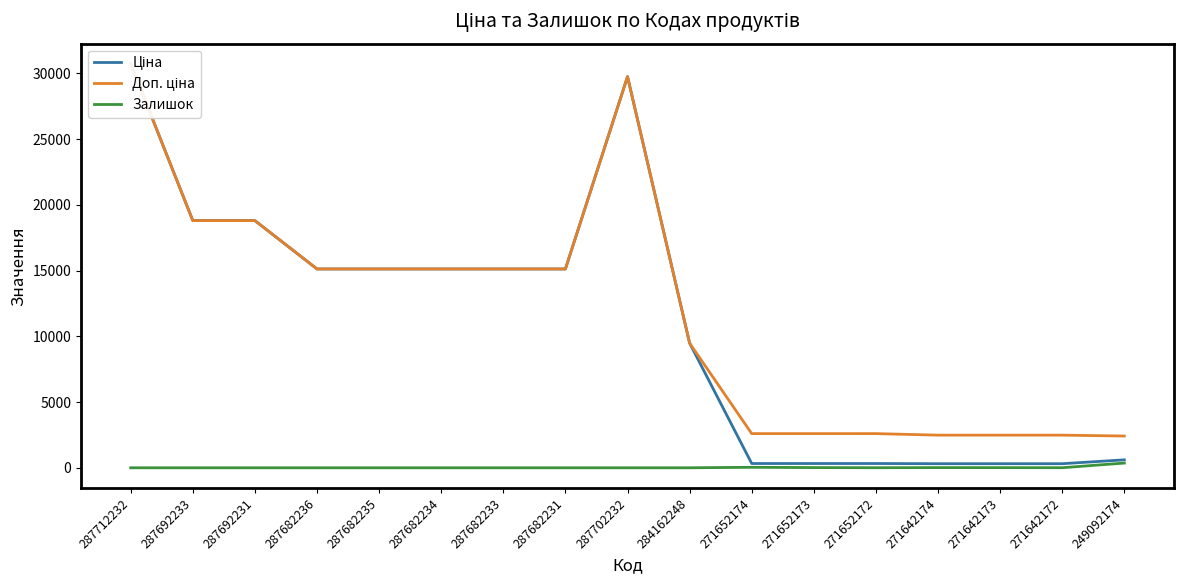

Is the value of Залишок at 271642172 greater than the value of Ціна at 287682235?

No